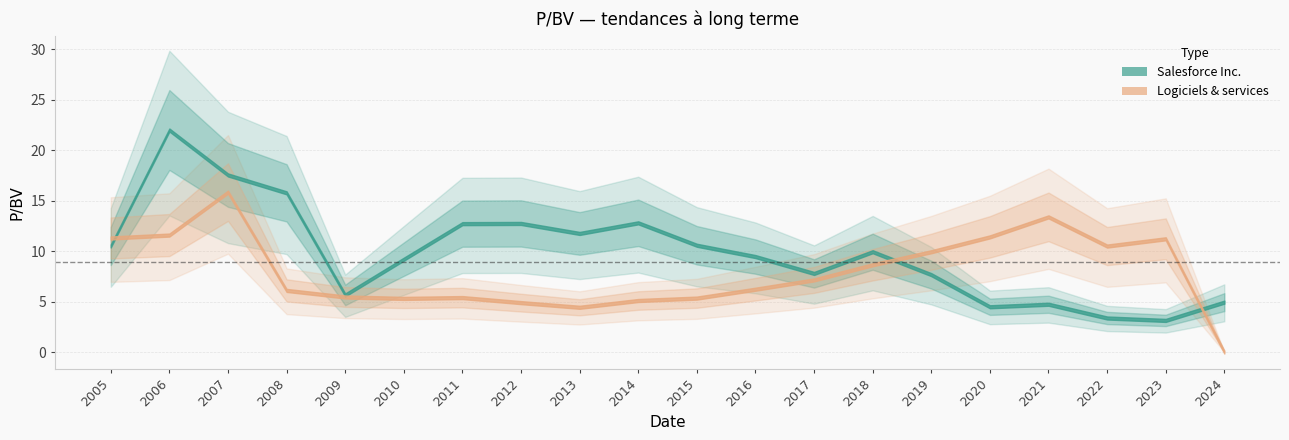

How many lines are shown in the chart?

2